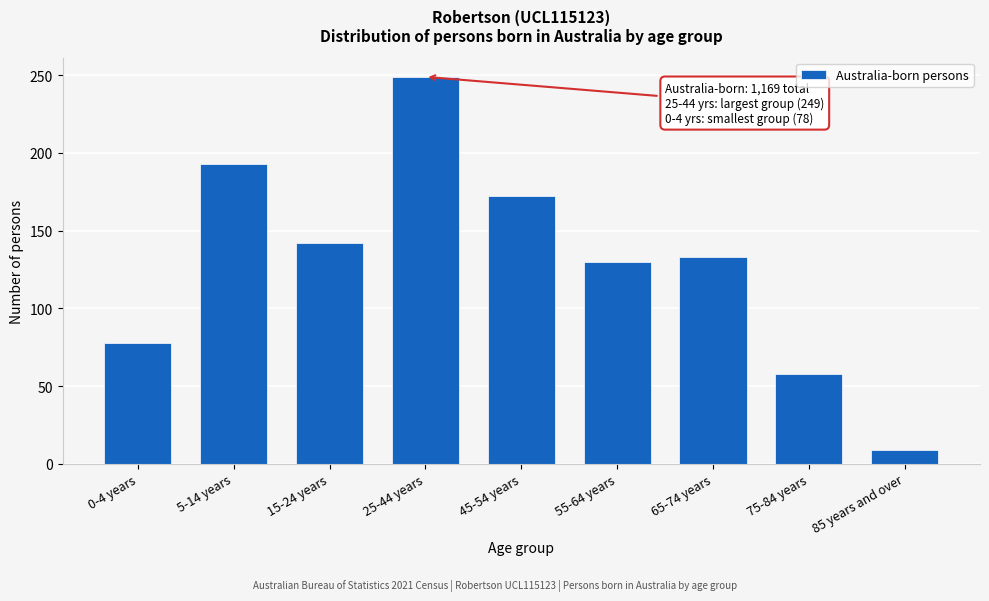

Reading right to left, list all the values displayed in this chart.

85 years and over=9	75-84 years=58	65-74 years=133	55-64 years=130	45-54 years=172	25-44 years=249	15-24 years=142	5-14 years=193	0-4 years=78